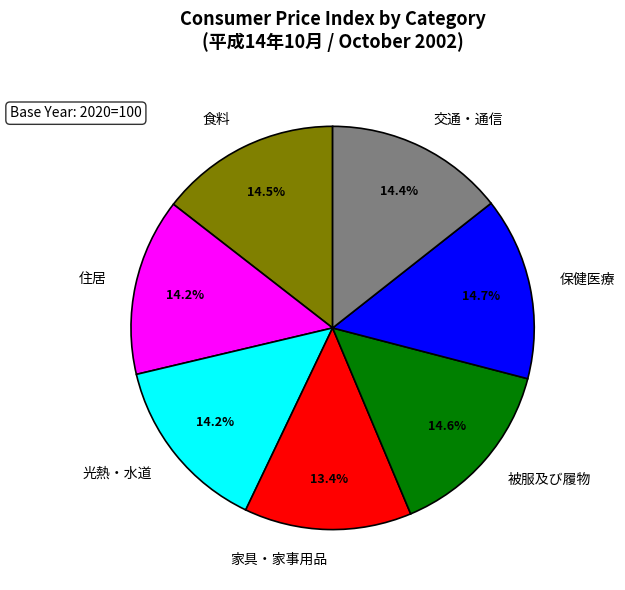

Is there a majority slice in this chart?

No